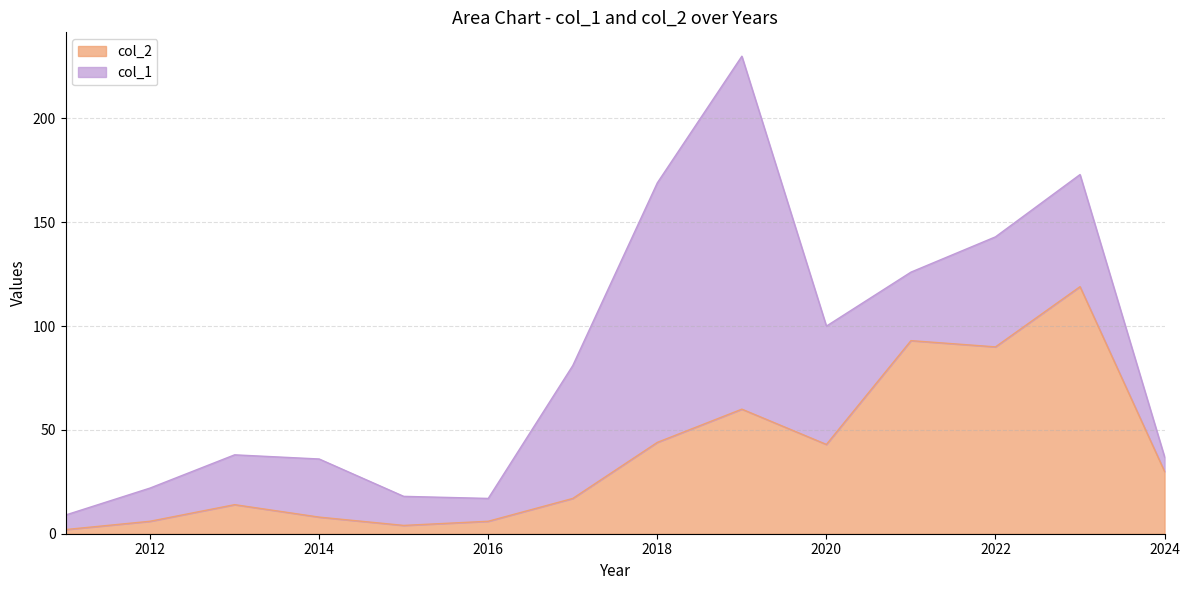

Rank the categories by value from highest to lowest.

2023, 2021, 2022, 2019, 2018, 2020, 2024, 2017, 2013, 2014, 2012, 2016, 2015, 2011